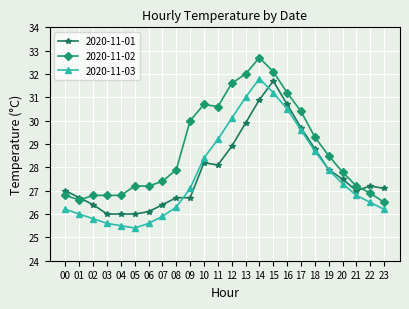

Reading left to right, list all the values displayed in this chart.

2020-11-01: 27.0	26.7	26.4	26.0	26.0	26.0	26.1	26.4	26.7	26.7	28.2	28.1	28.9	29.9	30.9	31.7	30.7	29.7	28.8	27.9	27.5	27.0	27.2	27.1
2020-11-02: 26.8	26.6	26.8	26.8	26.8	27.2	27.2	27.4	27.9	30.0	30.7	30.6	31.6	32.0	32.7	32.1	31.2	30.4	29.3	28.5	27.8	27.2	26.9	26.5
2020-11-03: 26.2	26.0	25.8	25.6	25.5	25.4	25.6	25.9	26.3	27.1	28.4	29.2	30.1	31.0	31.8	31.2	30.5	29.6	28.7	27.9	27.3	26.8	26.5	26.2